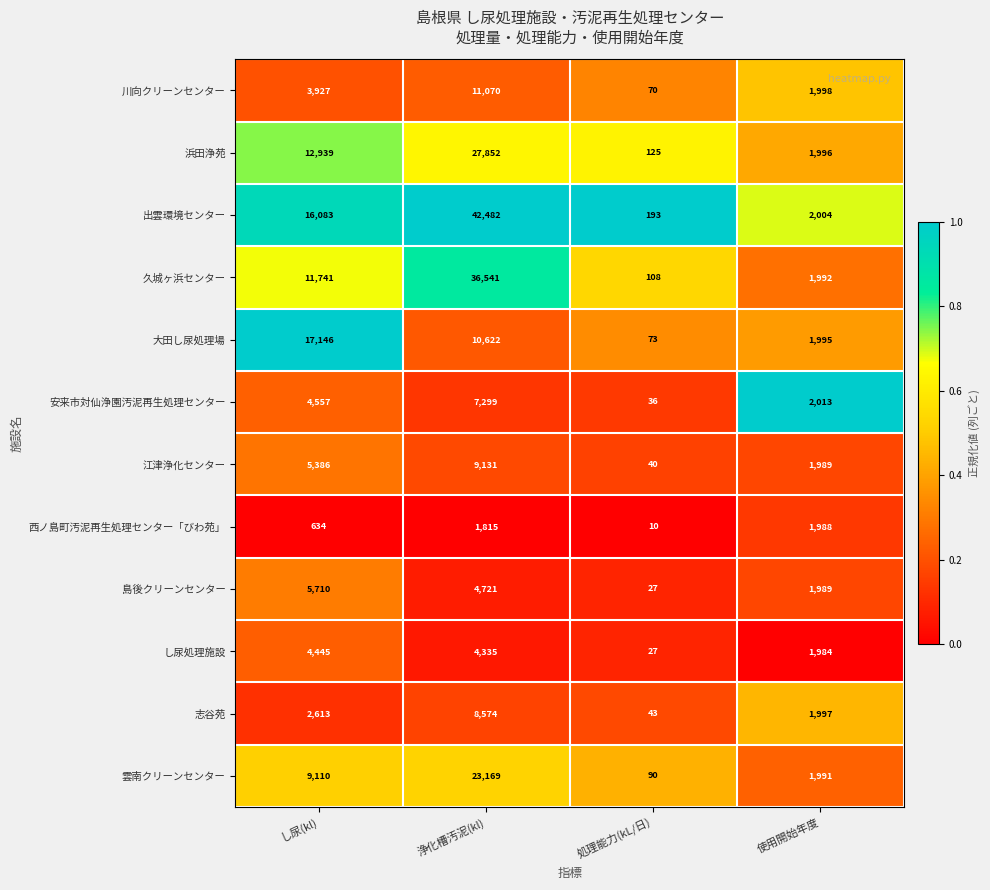

At which label is 江津浄化センター closest to 4585?

し尿(kl)